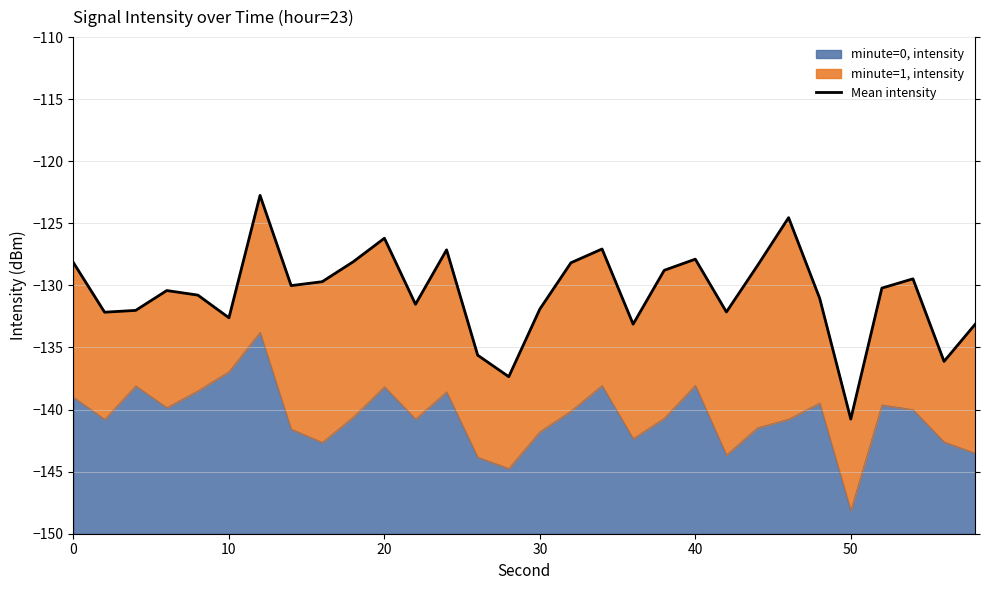

What is the value of the 16th point from the left?

-131.9